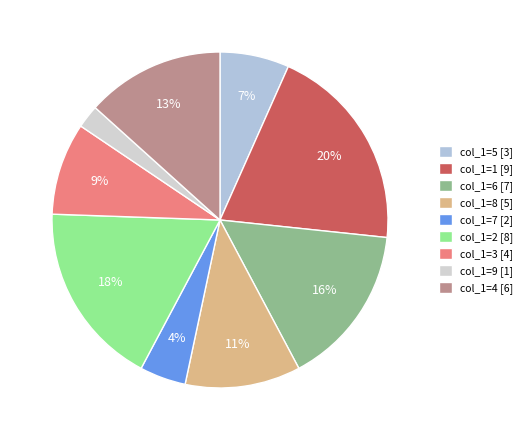

How many segments does this pie chart have?

9